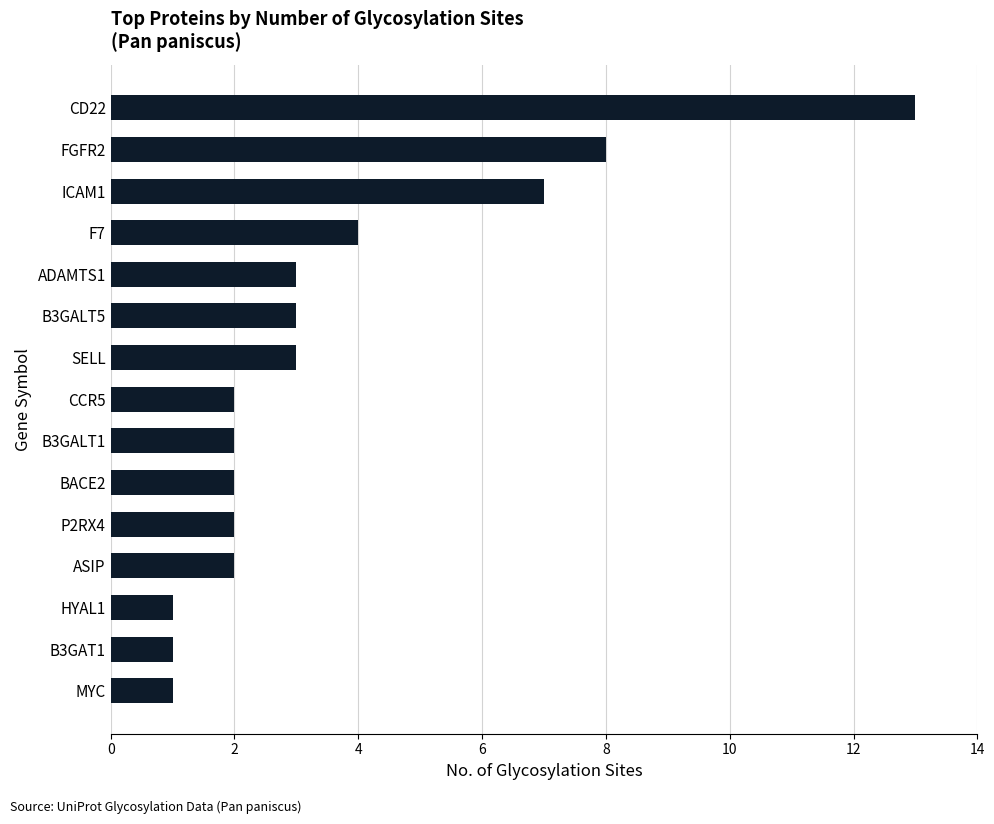

Is it true that the value at F7 is 4?

True